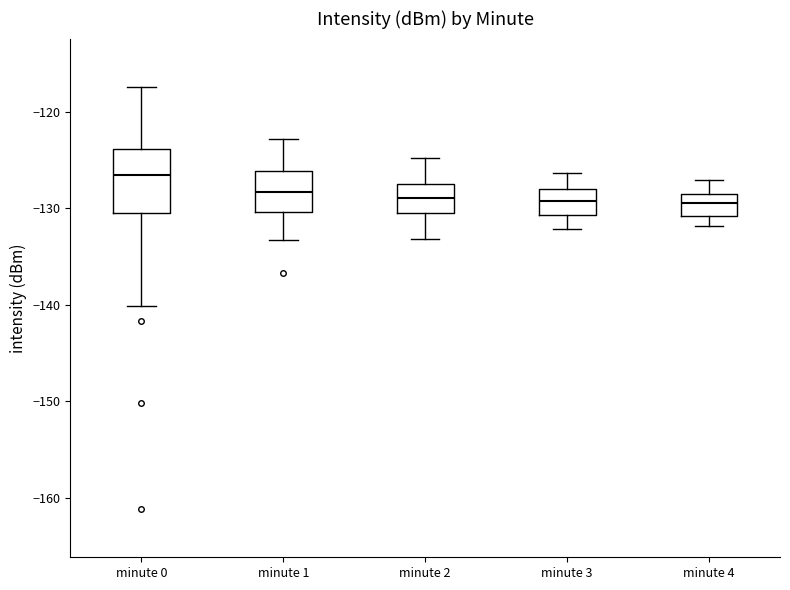

Reading left to right, transcribe this box plot: for each box, give where its median line is, the range the box spans, and where its two whiskers end, as read against the y-axis. The values are not printed on the chart, so give them approximately, as read against the axis.

minute 0: median -127, box -130 to -124, whiskers -140 to -117
minute 1: median -128, box -130 to -126, whiskers -133 to -123
minute 2: median -129, box -131 to -128, whiskers -133 to -125
minute 3: median -129, box -131 to -128, whiskers -132 to -126
minute 4: median -129 (inside the box), box -131 to -129, whiskers -132 to -127